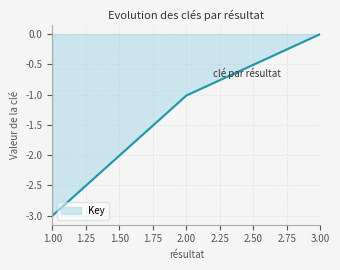

Rank the categories by value from highest to lowest.

3.00, 2.00, 1.00